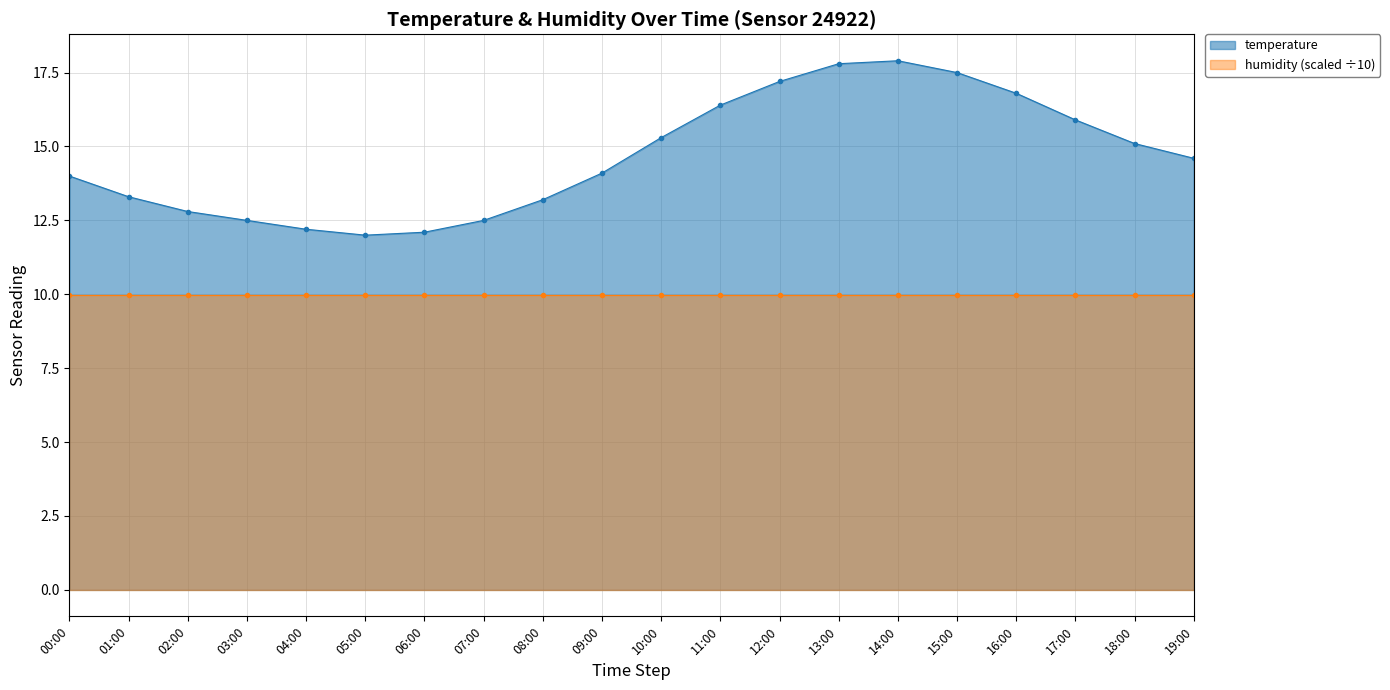

Which has a higher value, 15:00 or 00:00?

15:00